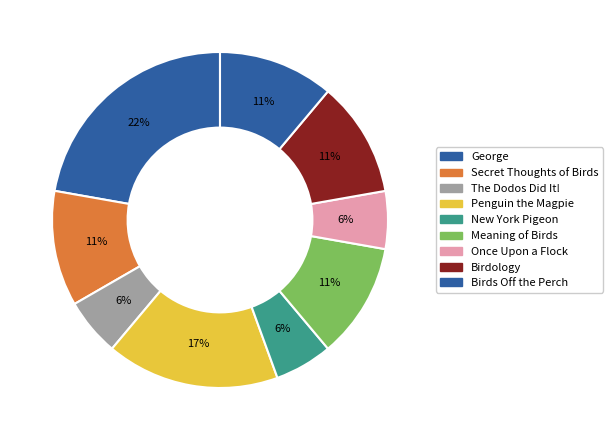

Count the number of slices in the pie.

9